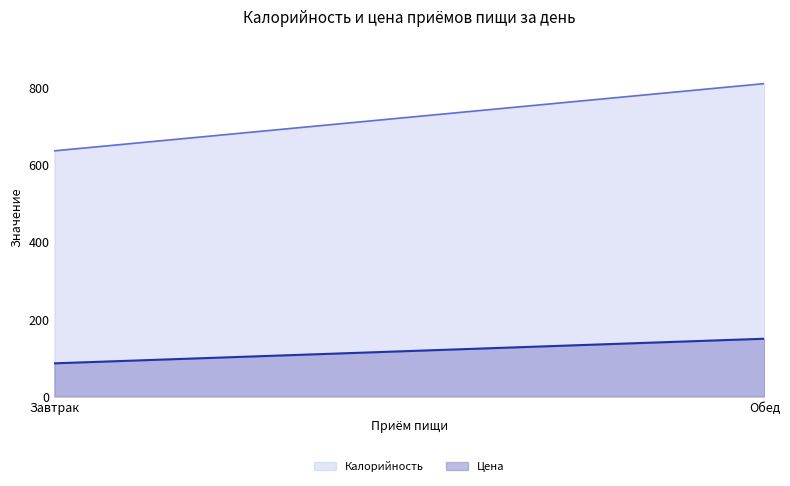

What is the label of the 2nd point from the left?

Обед